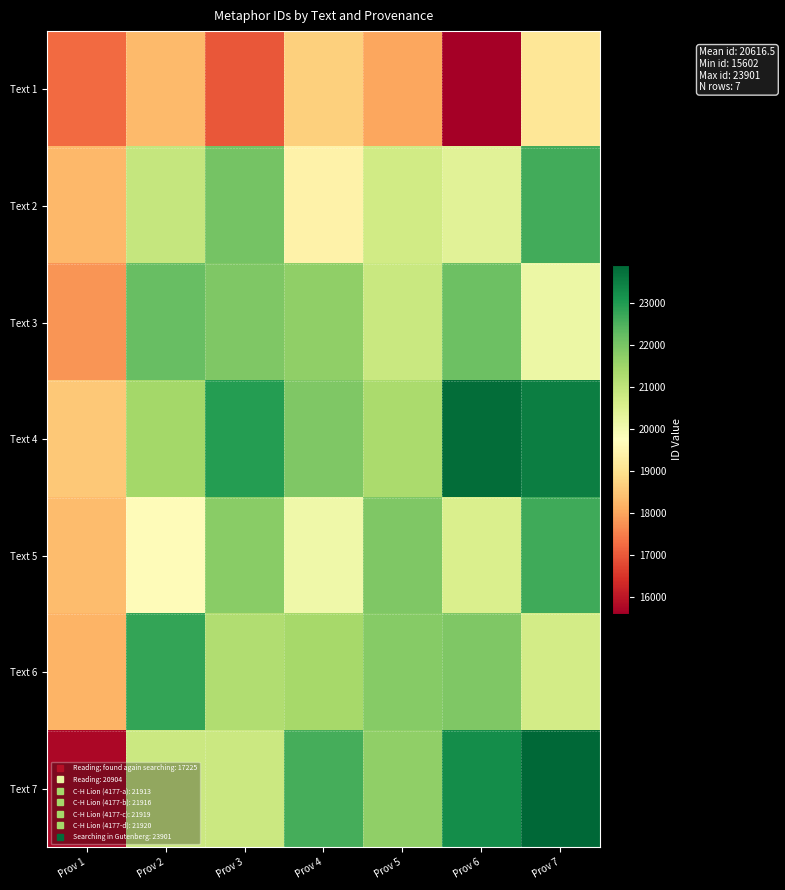

Which series has the widest spread of values?

Text 7